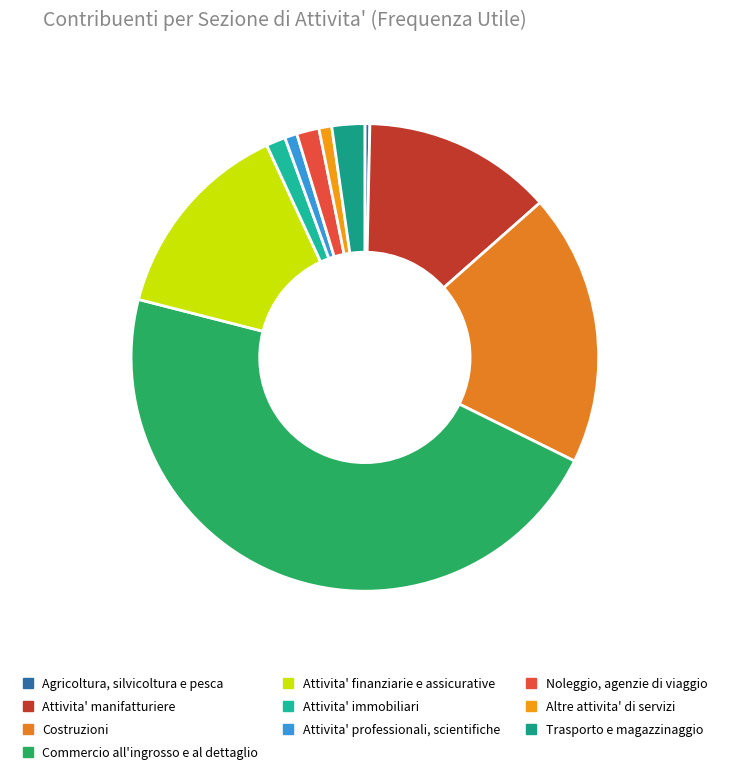

Combined, do Attivita' immobiliari and Attivita' finanziarie e assicurative account for over 50%?

No